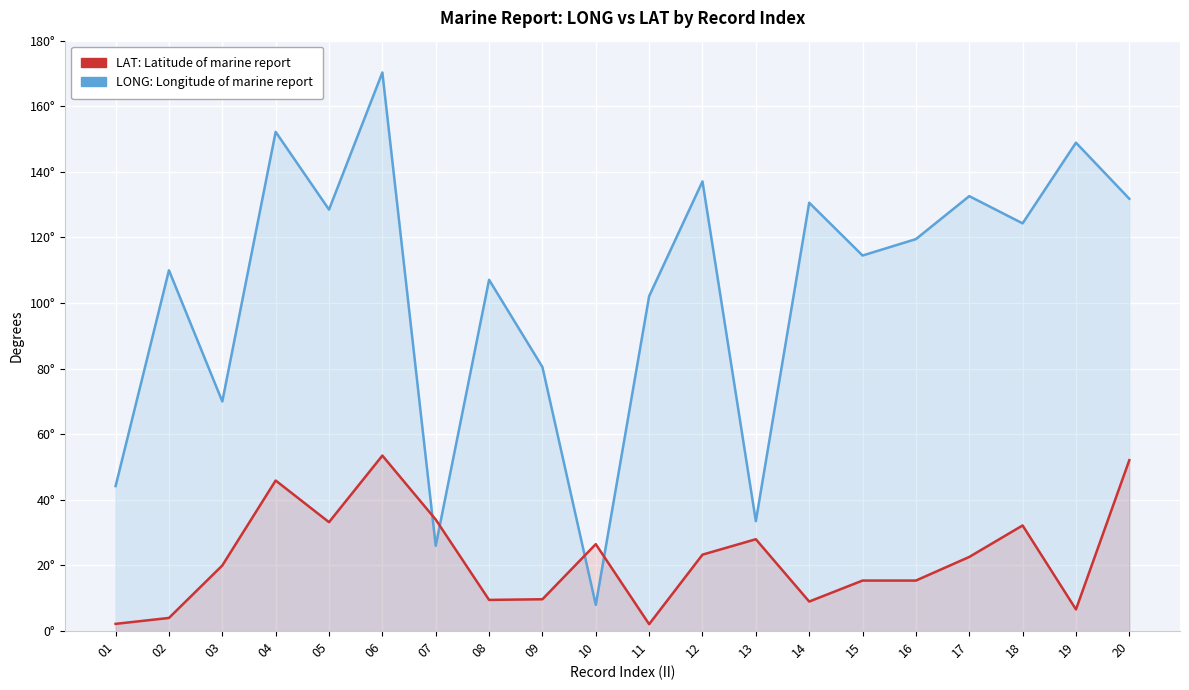

Reading left to right, transcribe all the data shown in this chart.

LONG: 44.2	110.0	70.0	152.2	128.5	170.3	26.0	107.1	80.5	8.0	102.1	137.1	33.5	130.6	114.5	119.5	132.6	124.3	148.9	131.8
LAT: 2.2	4.0	20.0	45.9	33.2	53.5	34.0	9.5	9.7	26.5	2.1	23.3	28.0	9.0	15.4	15.4	22.6	32.2	6.6	52.1